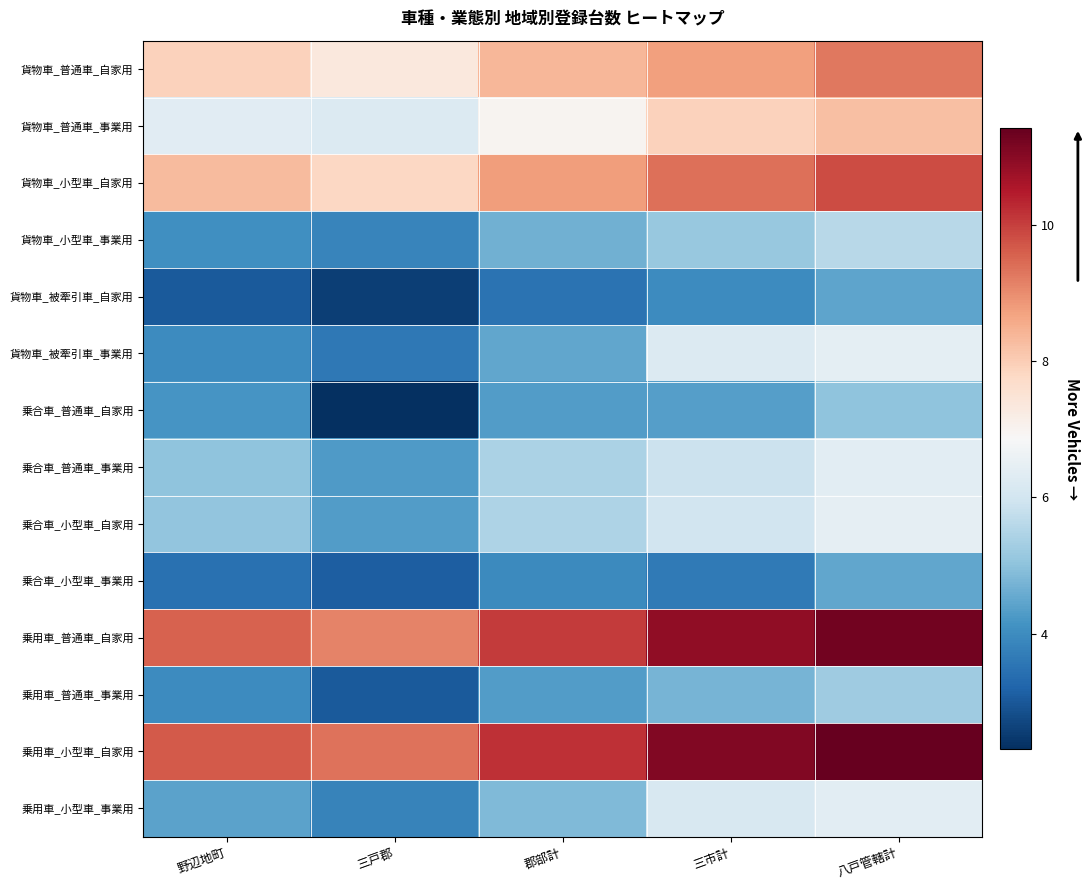

What is the difference between the highest and lowest values at 三戸郡?

7.0